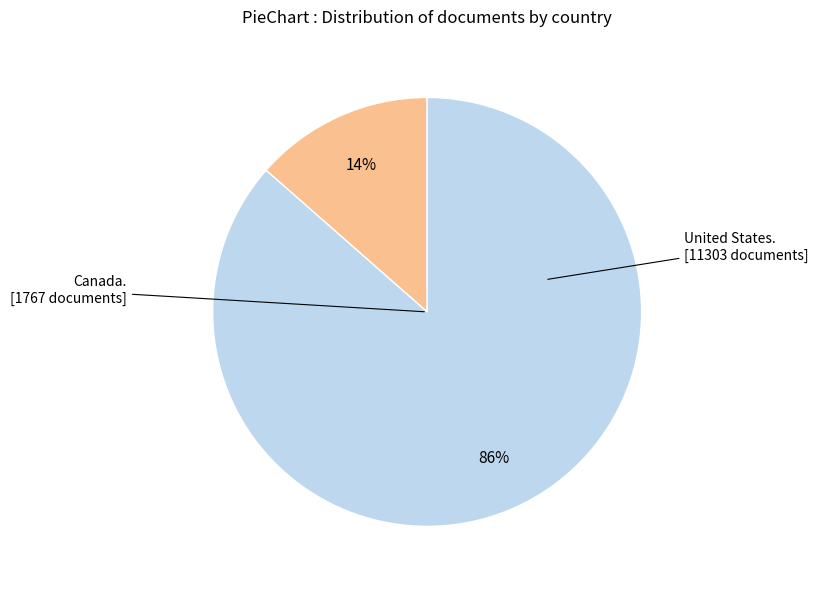

Is there a majority slice in this chart?

Yes